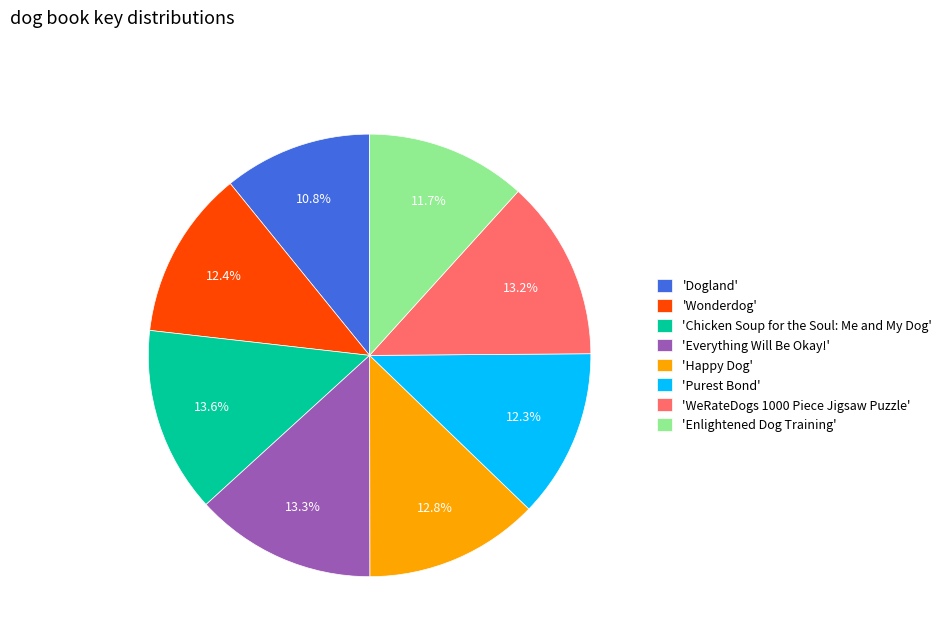

Does 'WeRateDogs 1000 Piece Jigsaw Puzzle' represent more than half of the total?

No